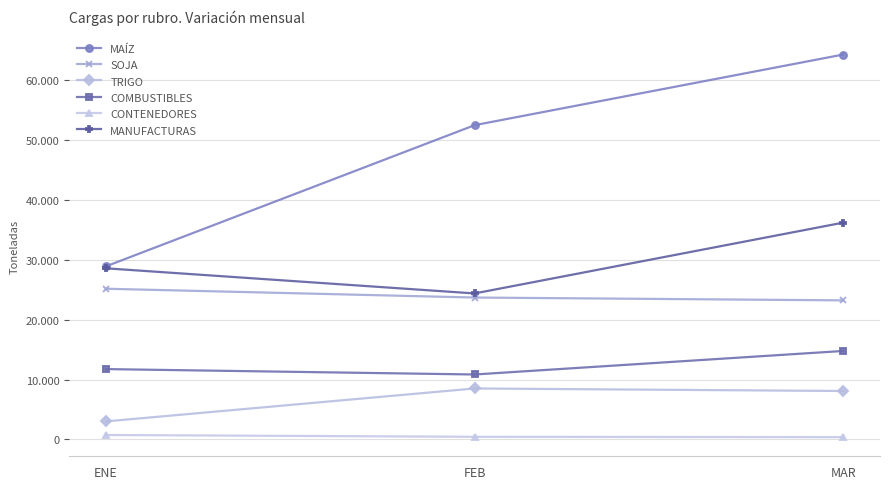

What are all the series names shown in the legend?

MAÍZ, SOJA, TRIGO, COMBUSTIBLES, CONTENEDORES, MANUFACTURAS